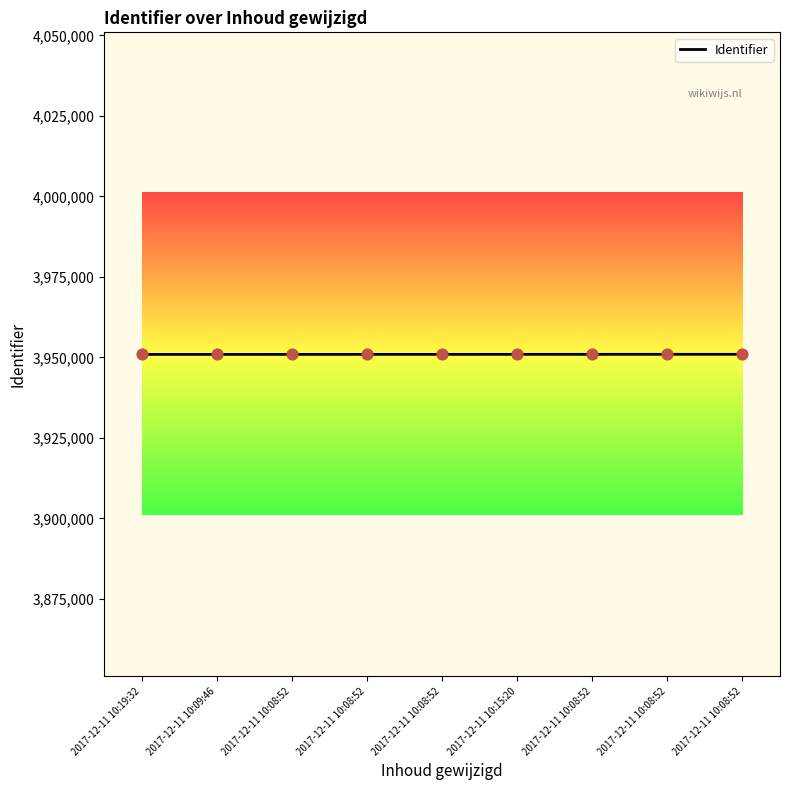

Which has a higher value, 2017-12-11 10:08:52 or 2017-12-11 10:08:52?

2017-12-11 10:08:52